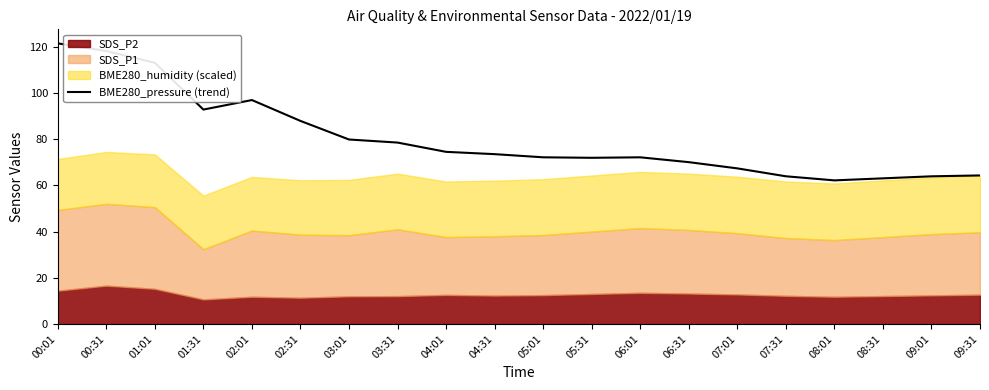

How many values exceed 73?

10